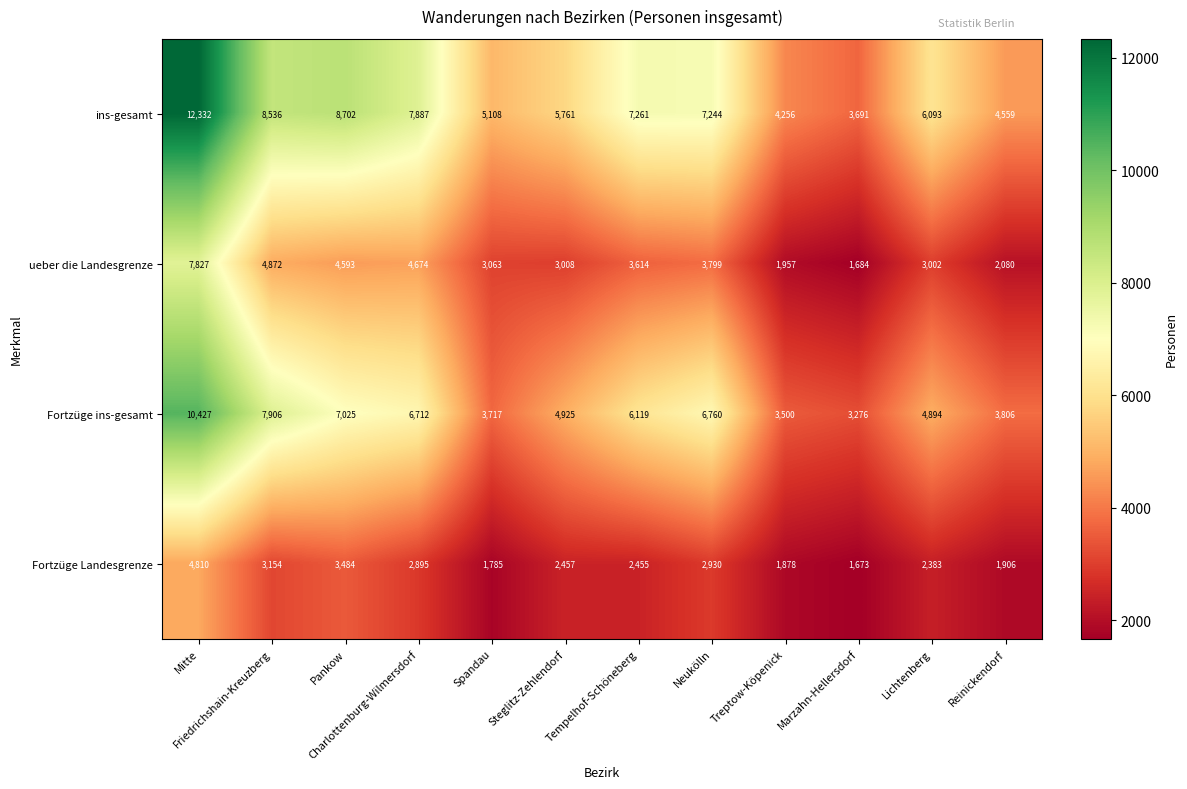

Is it true that Fortzüge ins-gesamt equals 1776 at Neukölln?

False